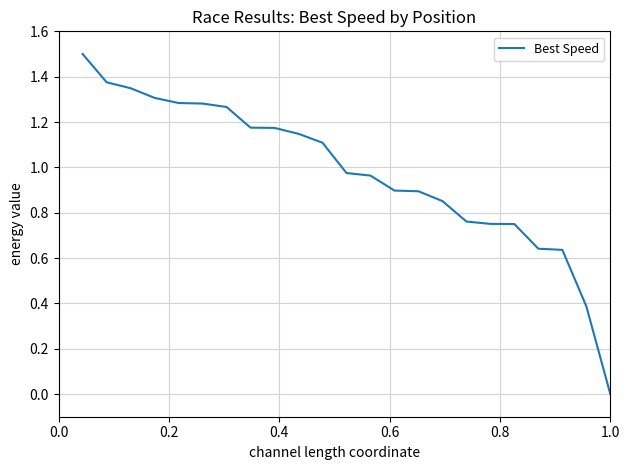

How many values are above zero?

22